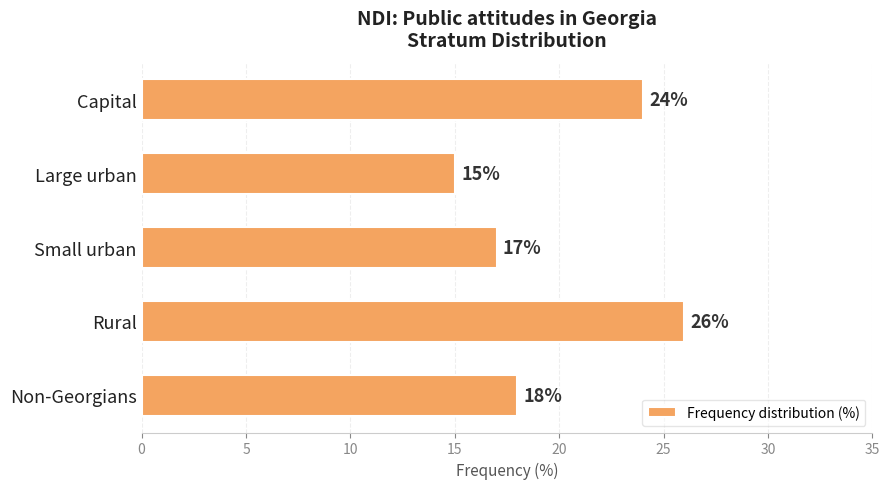

Reading top to bottom, list all the values displayed in this chart.

24	15	17	26	18